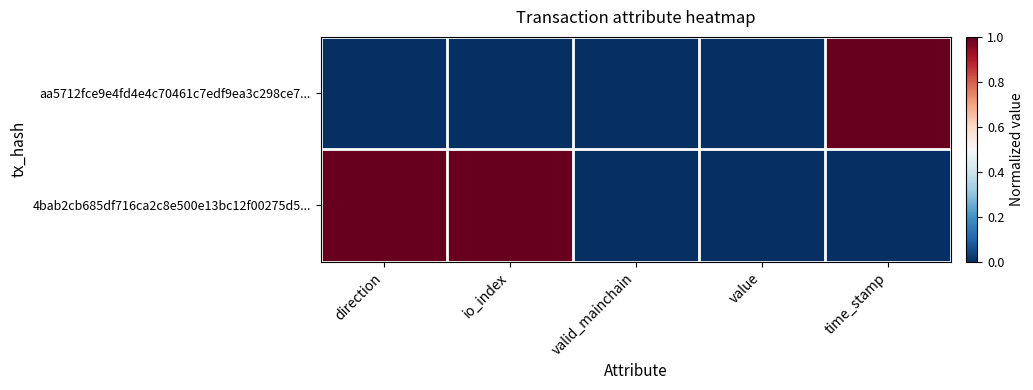

List the series in order of their peak value, highest first.

aa5712fce9e4fd4e4c70461c7edf9ea3c298ce7..., 4bab2cb685df716ca2c8e500e13bc12f00275d5...